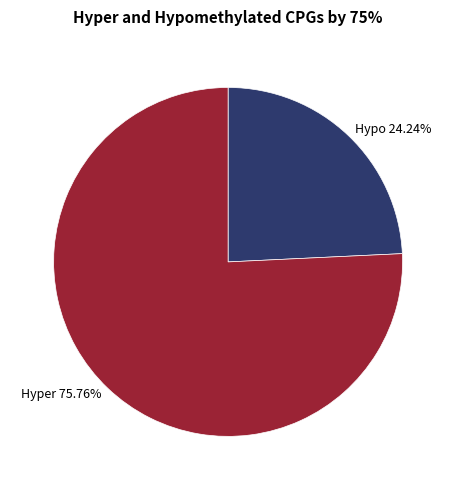

Is there any slice that represents more than half of the pie?

Yes